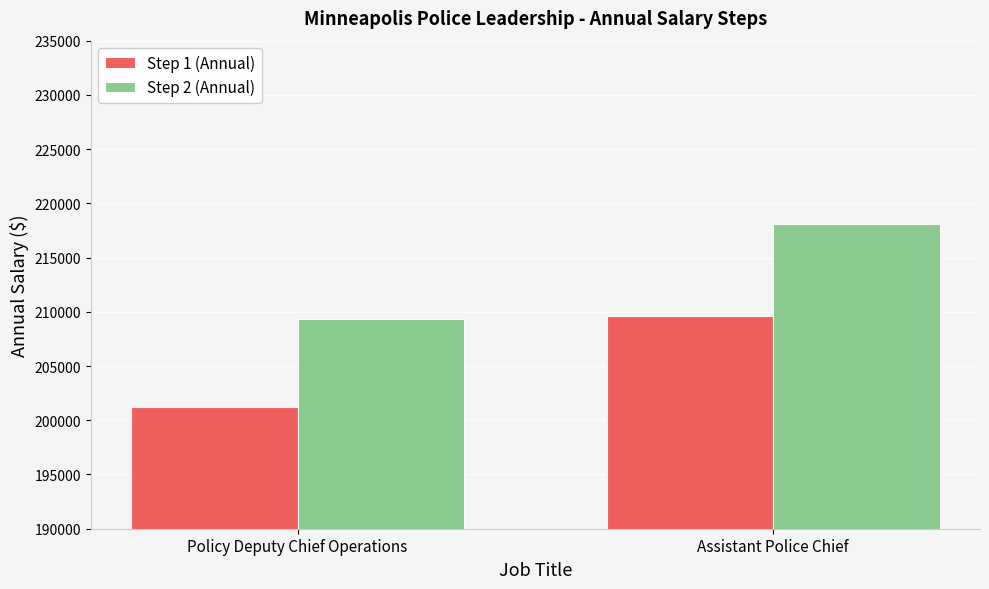

The value of Step 2 (Annual) at Policy Deputy Chief Operations is 209346. True or false?

True